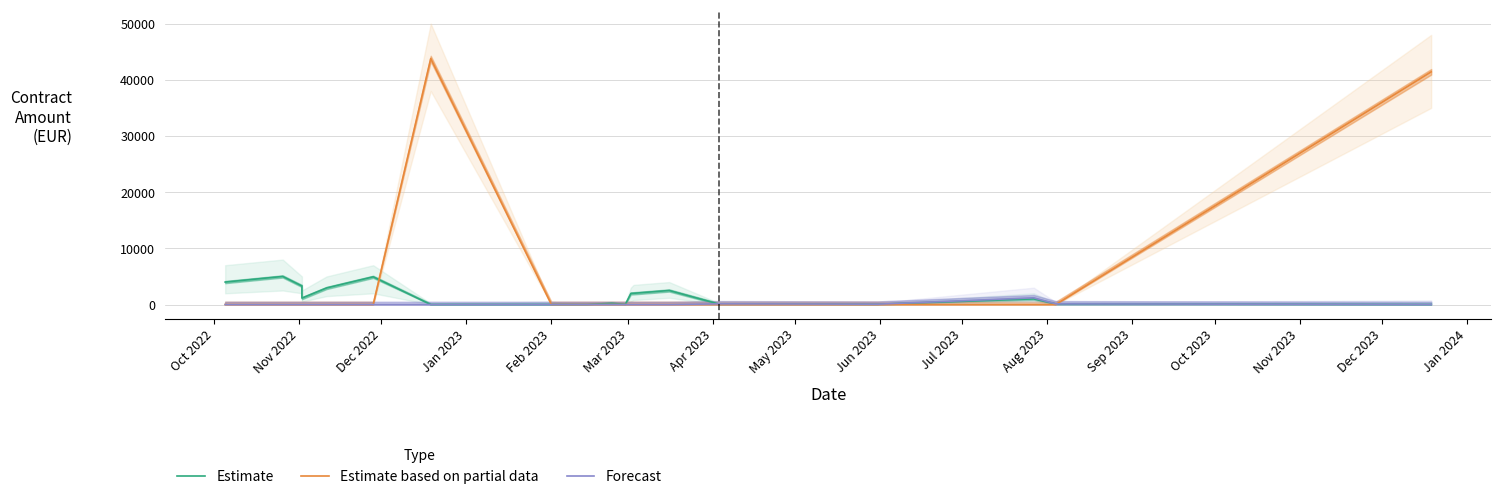

At how many categories does at least one series exceed 1694?

10